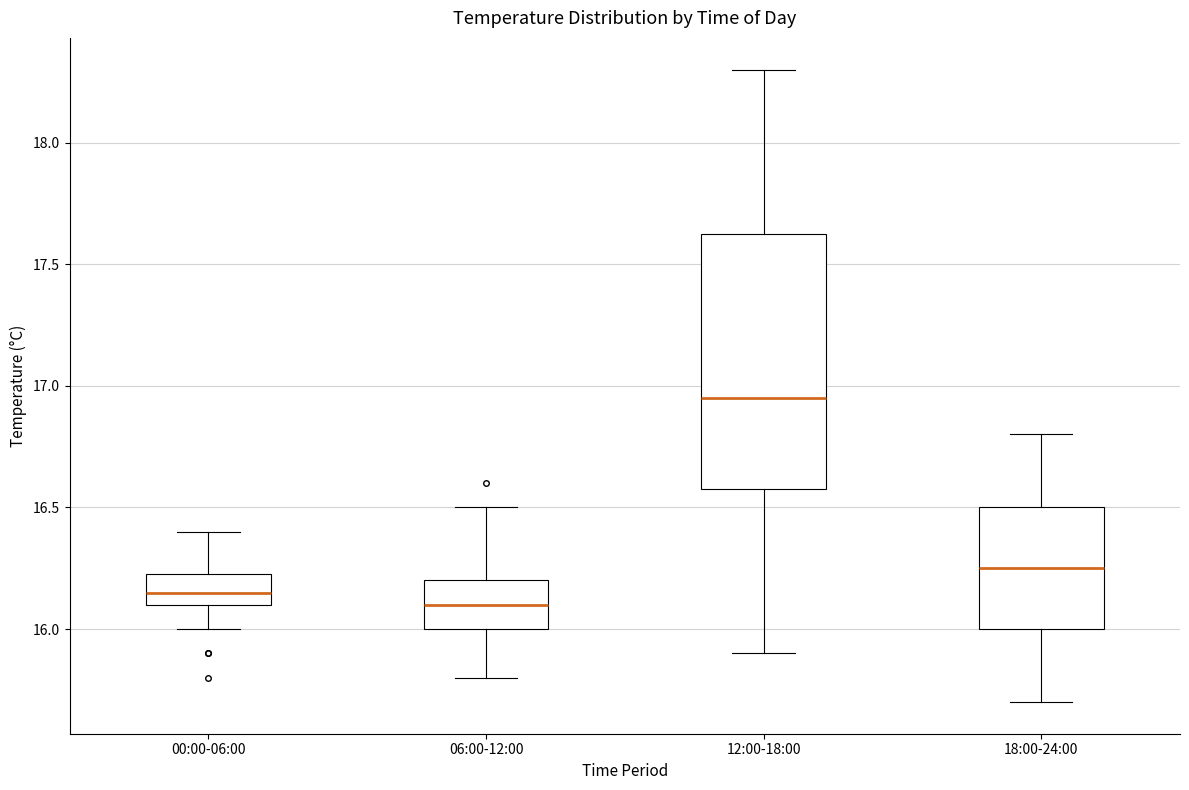

Which box's median line is the highest?

12:00-18:00